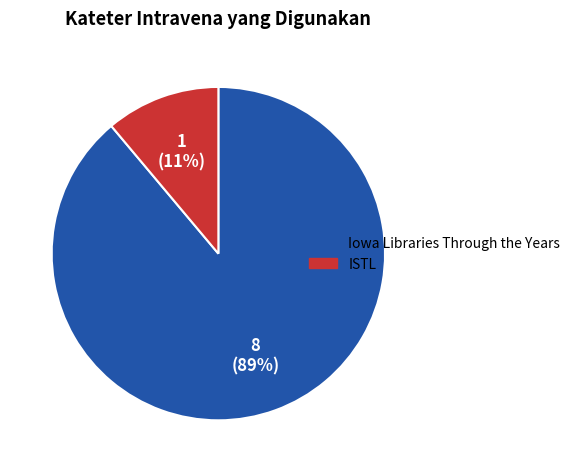

To the nearest percent, what is the difference between the largest and smallest slice percentages?

78%